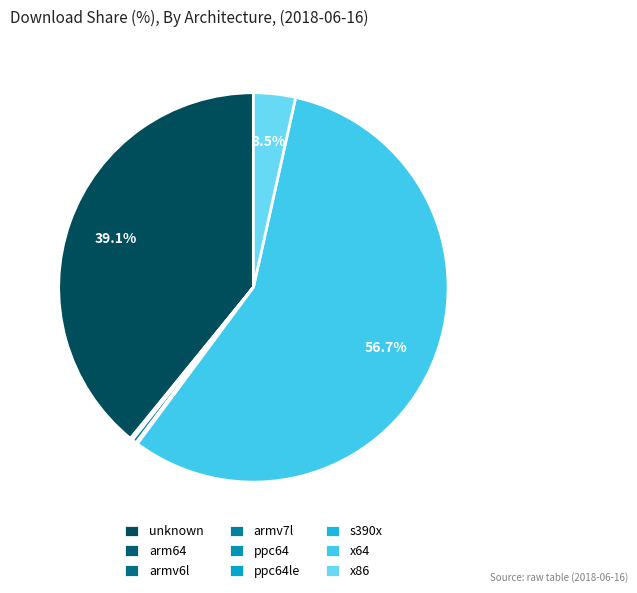

Which slice is the largest?

x64